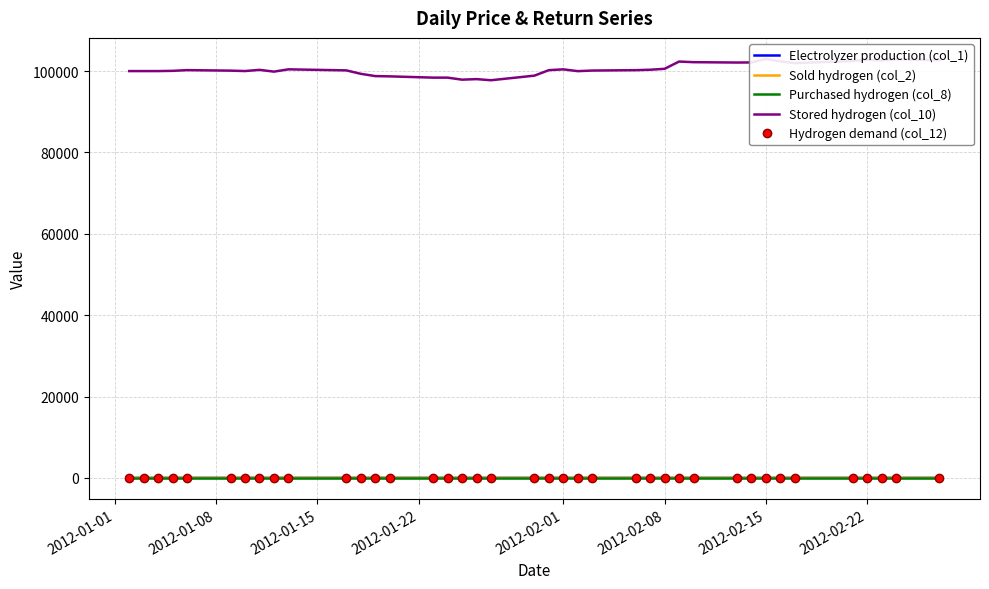

Is this an area chart (filled region under the line)?

No